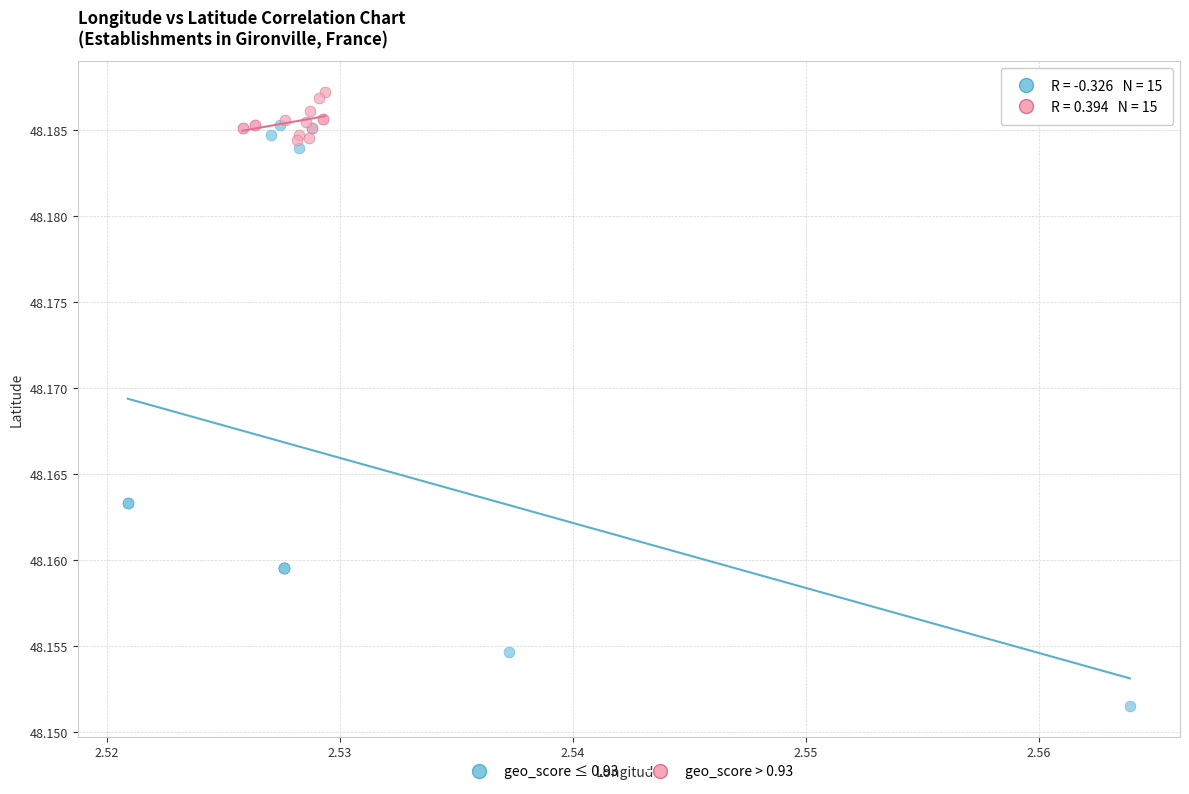

Which series contains the lowest Y value?

geo_score ≤ 0.93